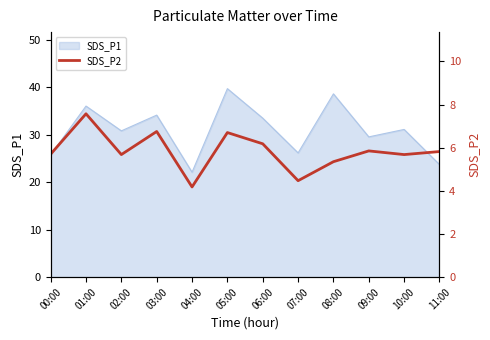

Between 00:00 and 04:00, which is larger?

00:00